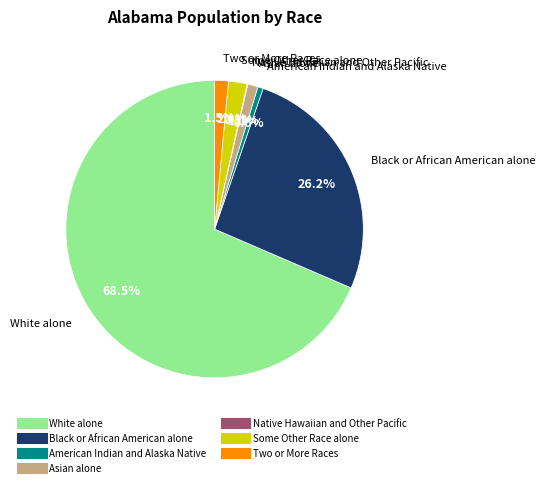

To the nearest percent, what is the difference between the Asian alone and Black or African American alone slice percentages?

25%